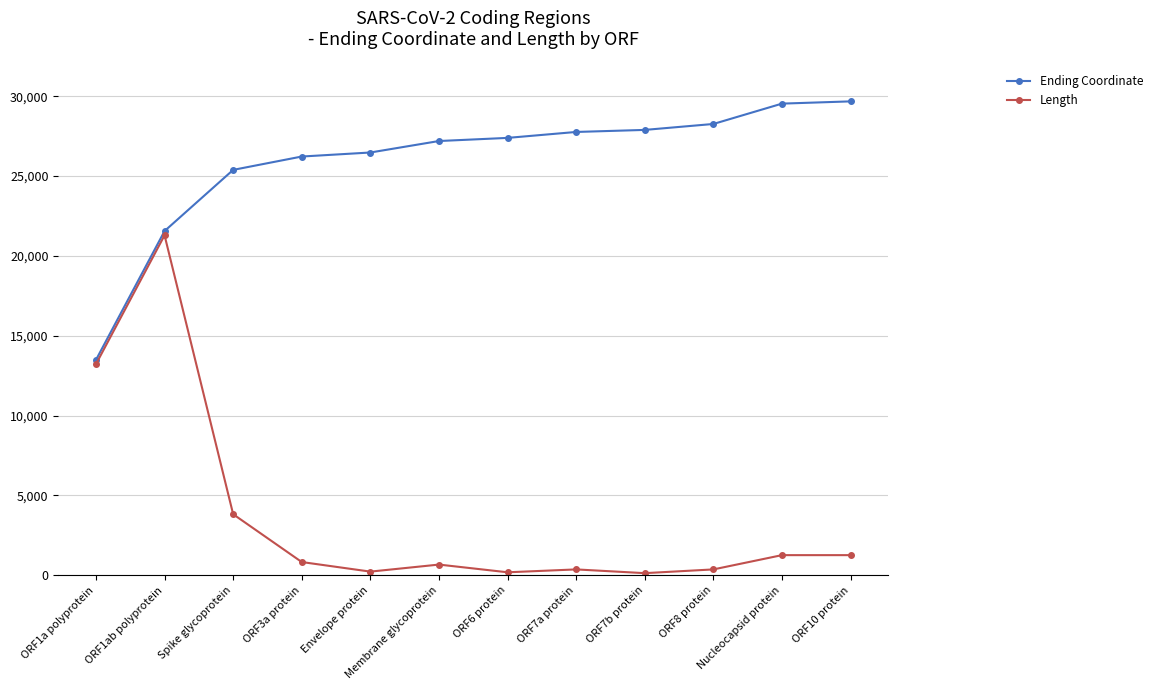

Where is Ending Coordinate nearest to the value 21579?

ORF1ab polyprotein